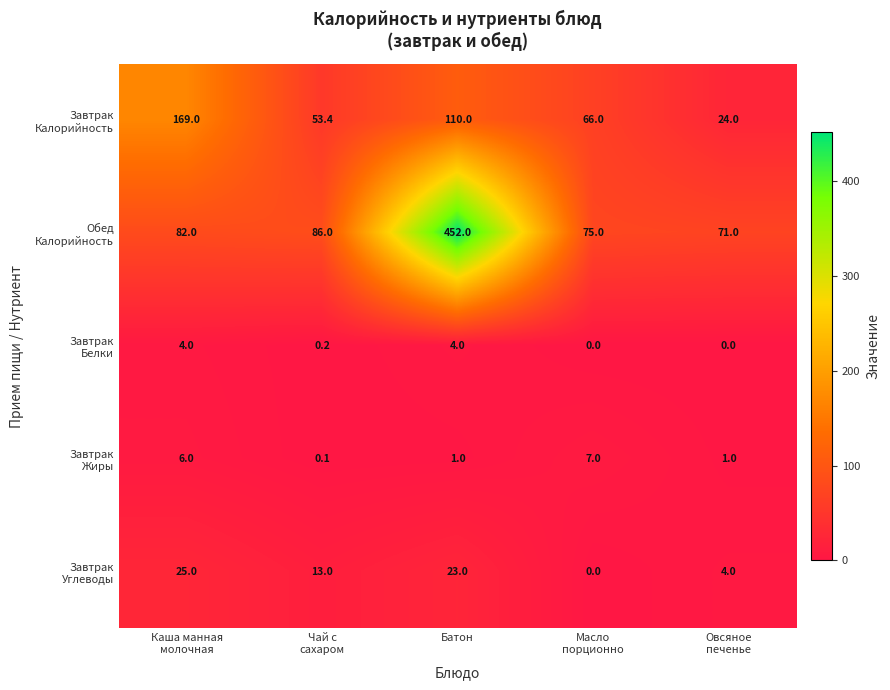

At which category is the sum across all series the highest?

Батон